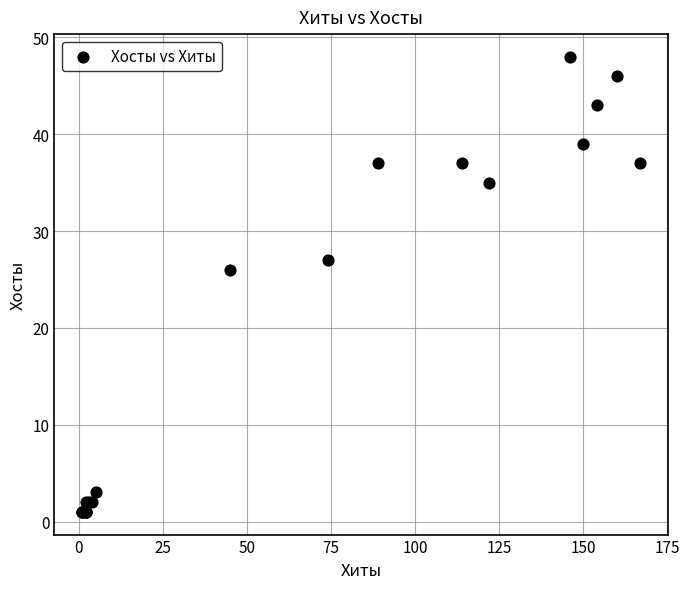

What Y value in the scatter plot is closest to 24?

26